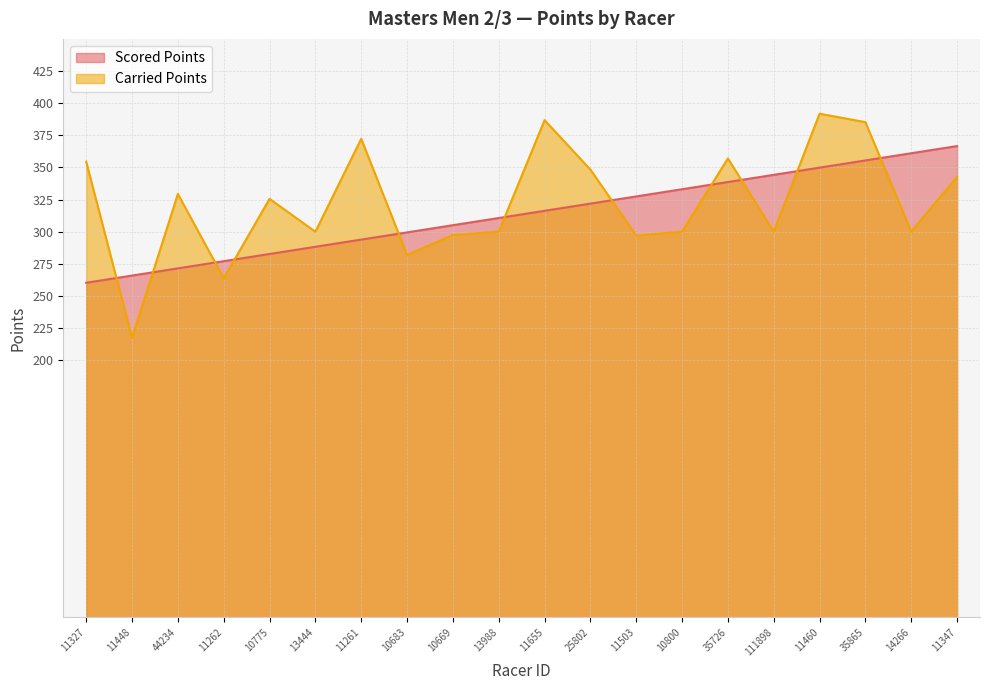

At how many categories does at least one series exceed 342?

10